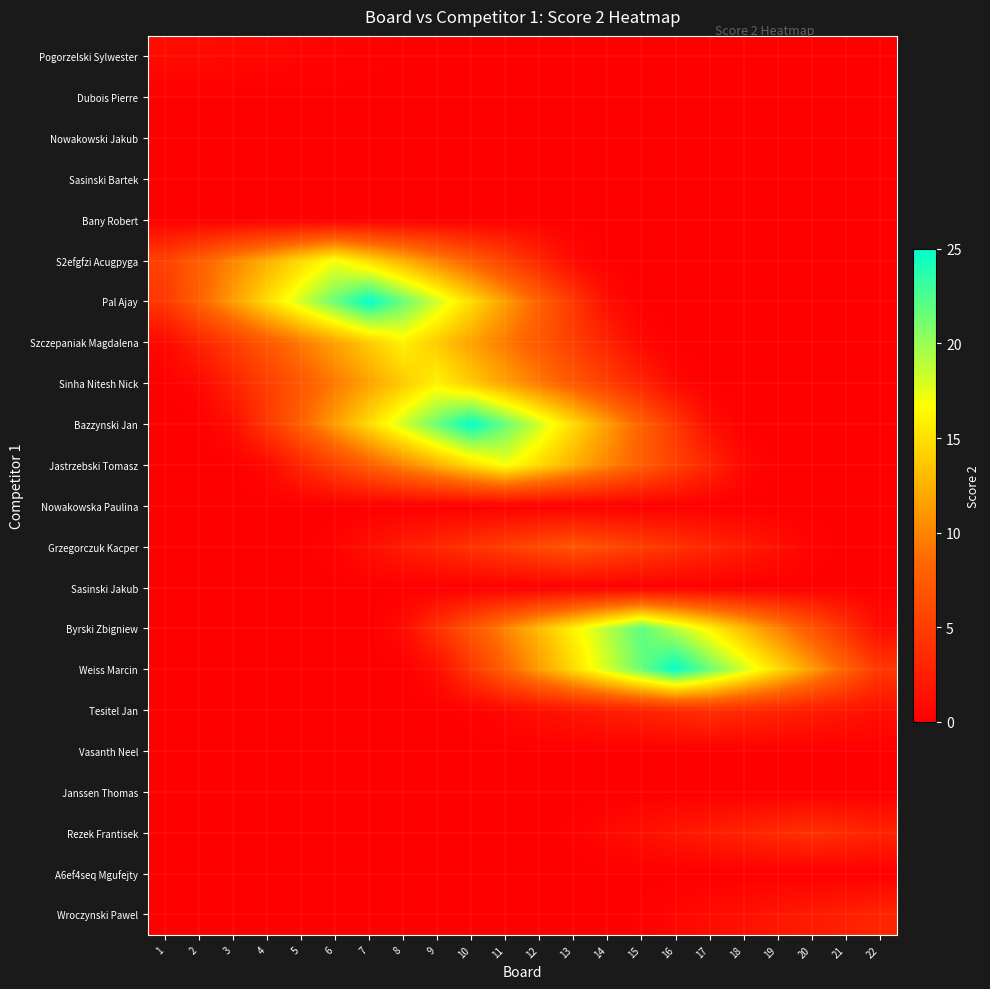

At how many categories does at least one series exceed 15?

14